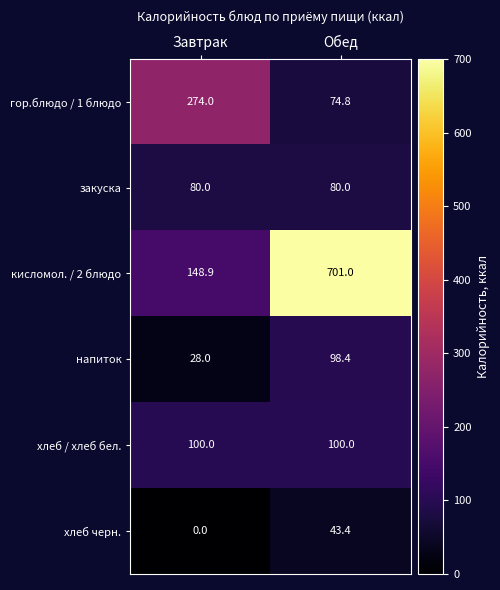

True or false: кисломол. / 2 блюдо has a value of 99.5 at Завтрак.

False